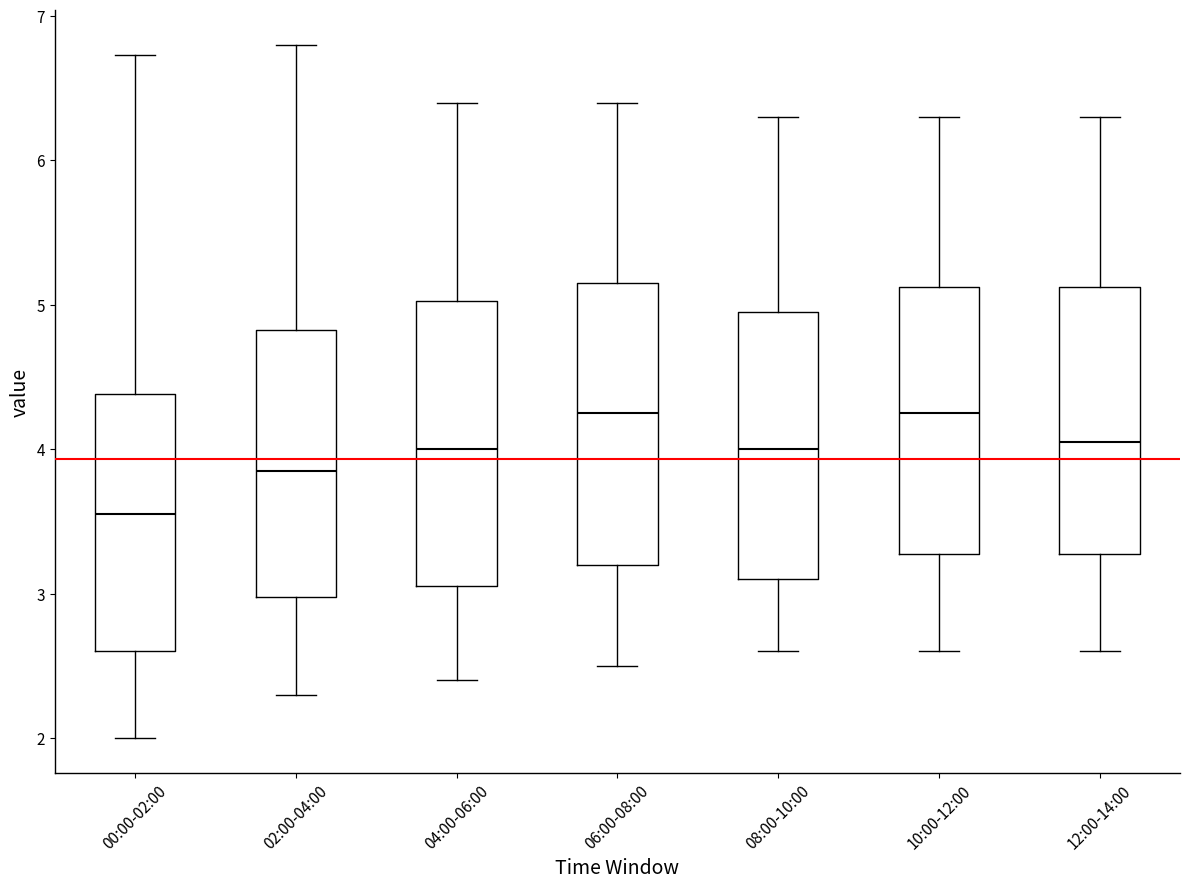

Where is the upper edge of the box for 04:00-06:00 on the y-axis? The values are not printed on the chart, so give them approximately, as read against the axis.

5.0